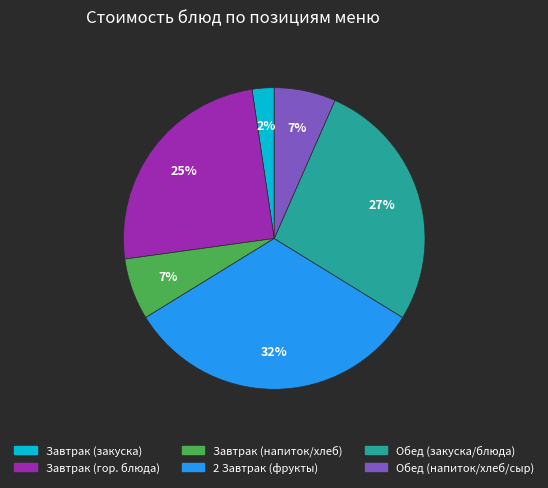

Is there any slice that represents more than half of the pie?

No